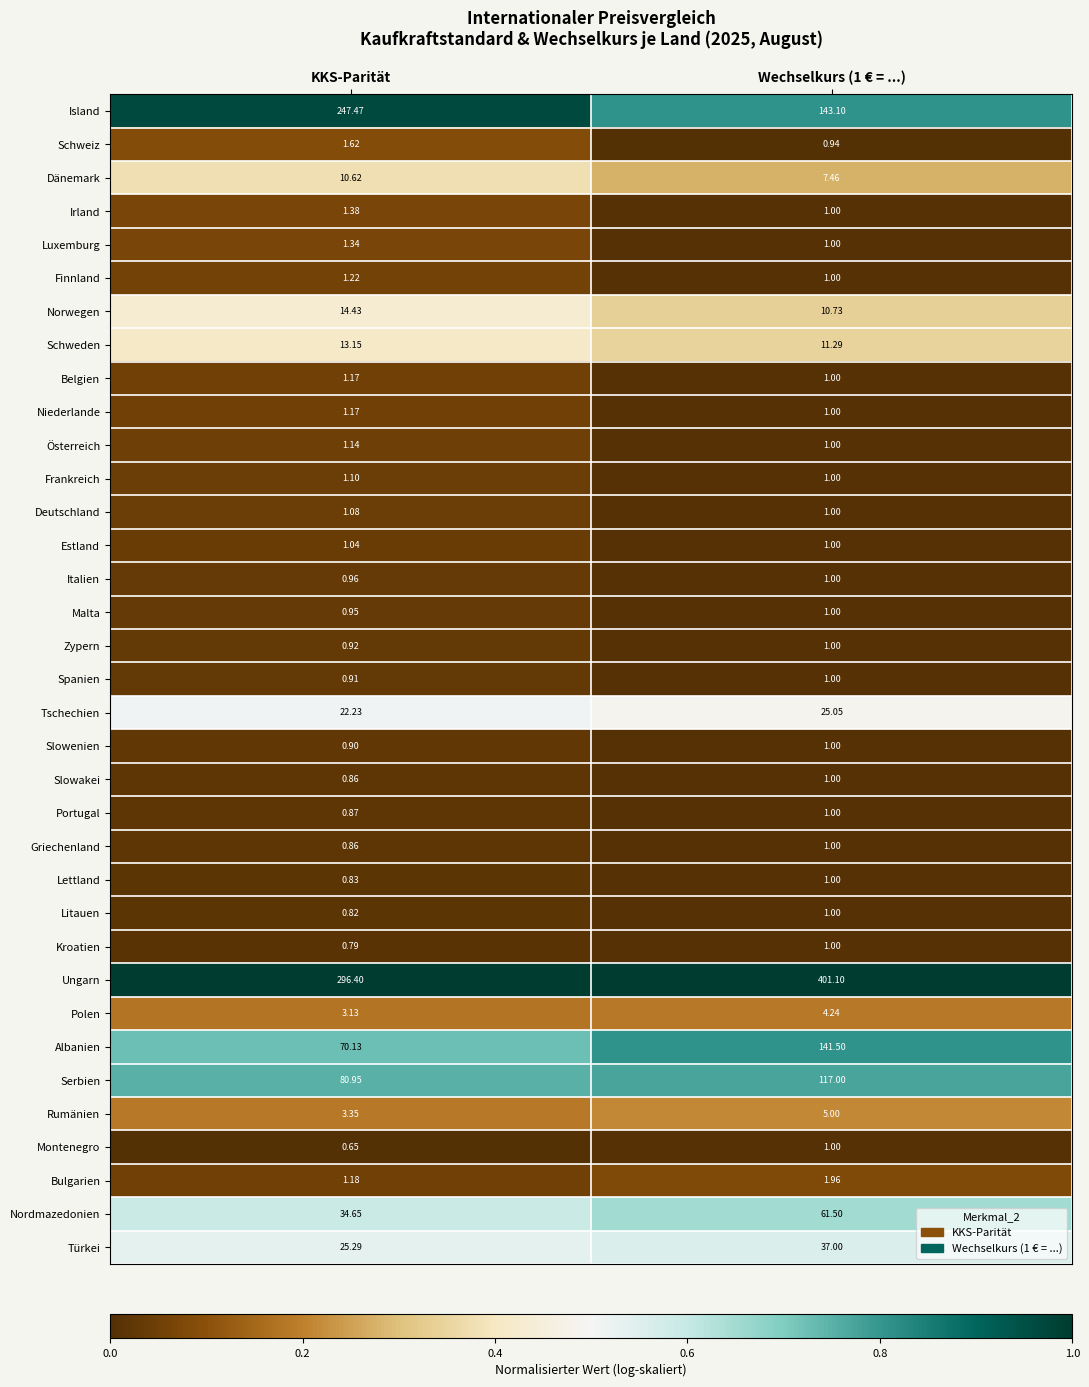

At which label does Serbien reach its minimum?

KKS-Parität